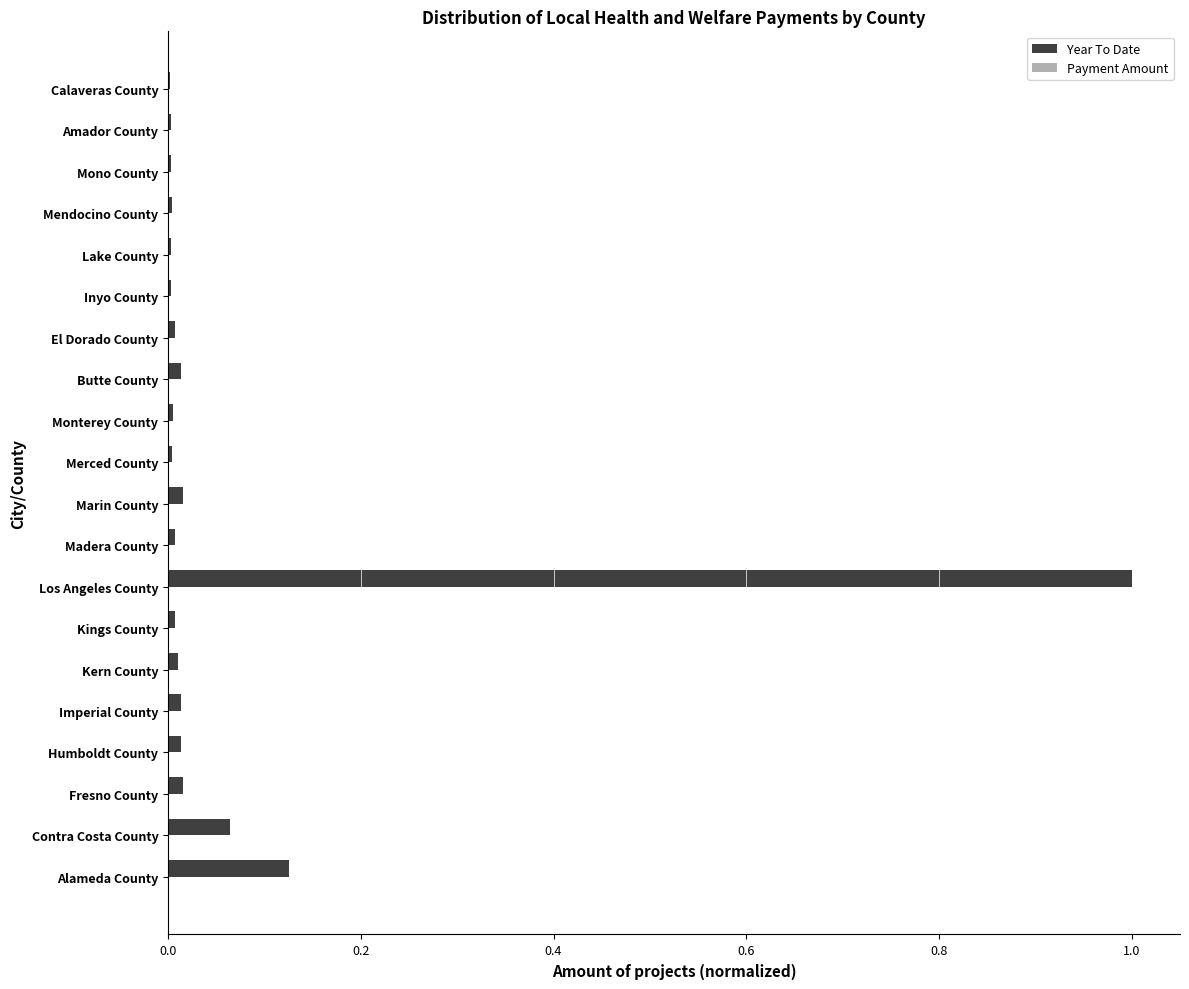

What is the sum of all values?

1.3